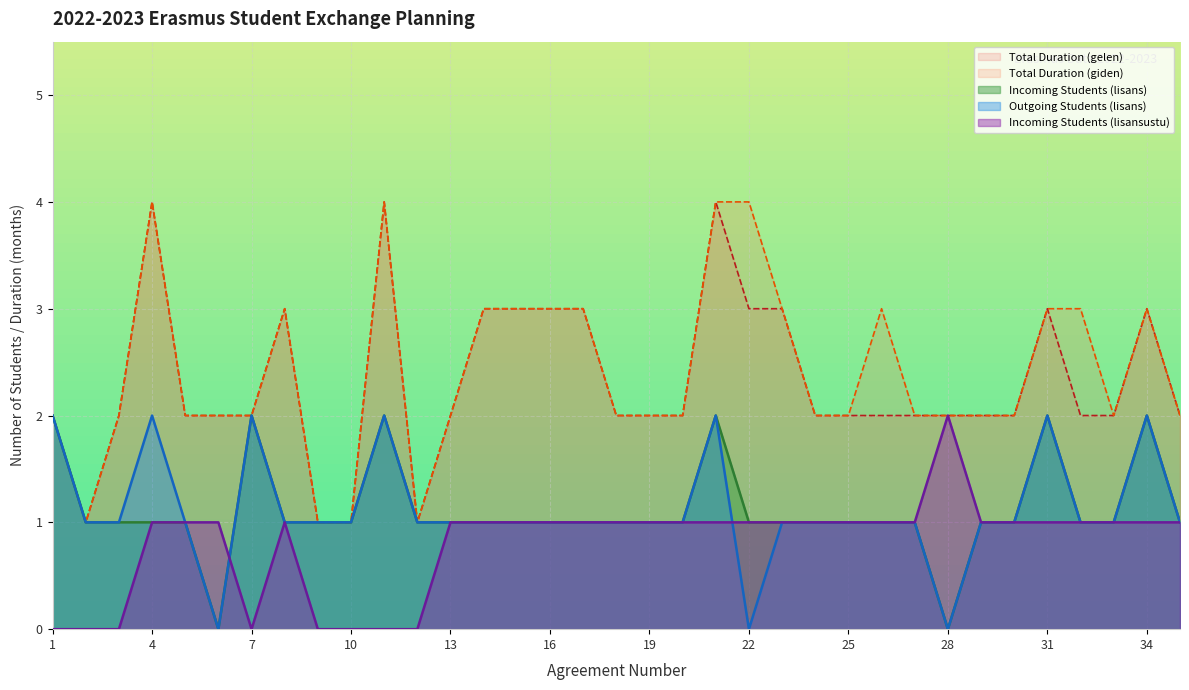

Reading left to right, what are all the values shown in this chart?

Incoming Students (lisans): 2	1	1	1	1	0	2	1	1	1	2	1	1	1	1	1	1	1	1	1	2	1	1	1	1	1	1	0	1	1	2	1	1	2	1
Outgoing Students (lisans): 2	1	1	2	1	0	2	1	1	1	2	1	1	1	1	1	1	1	1	1	2	0	1	1	1	1	1	0	1	1	2	1	1	2	1
Incoming Students (lisansustu): 0	0	0	1	1	1	0	1	0	0	0	0	1	1	1	1	1	1	1	1	1	1	1	1	1	1	1	2	1	1	1	1	1	1	1
Total Duration (gelen): 2	1	2	4	2	2	2	3	1	1	4	1	2	3	3	3	3	2	2	2	4	3	3	2	2	2	2	2	2	2	3	2	2	3	2
Total Duration (giden): 2	1	2	4	2	2	2	3	1	1	4	1	2	3	3	3	3	2	2	2	4	4	3	2	2	3	2	2	2	2	3	3	2	3	2